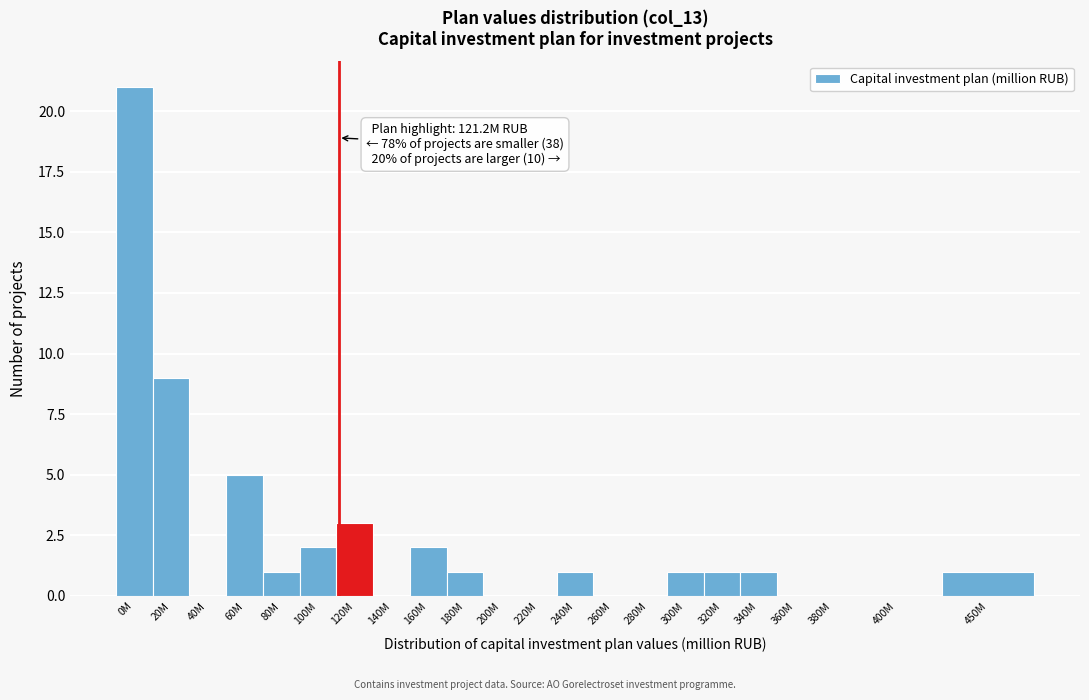

Reading left to right, what are all the values shown in this chart?

0M=21	20M=9	40M=0	60M=5	80M=1	100M=2	120M=3	140M=0	160M=2	180M=1	200M=0	220M=0	240M=1	260M=0	280M=0	300M=1	320M=1	340M=1	360M=0	380M=0	400M=0	450M=1